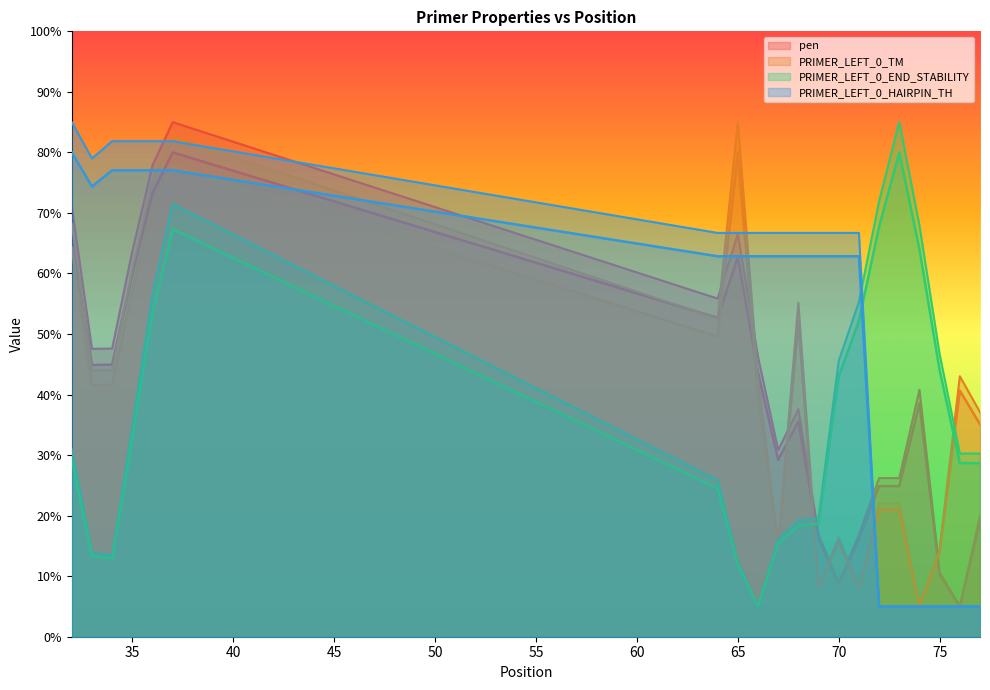

Which series has the largest total across all categories?

PRIMER_LEFT_0_HAIRPIN_TH